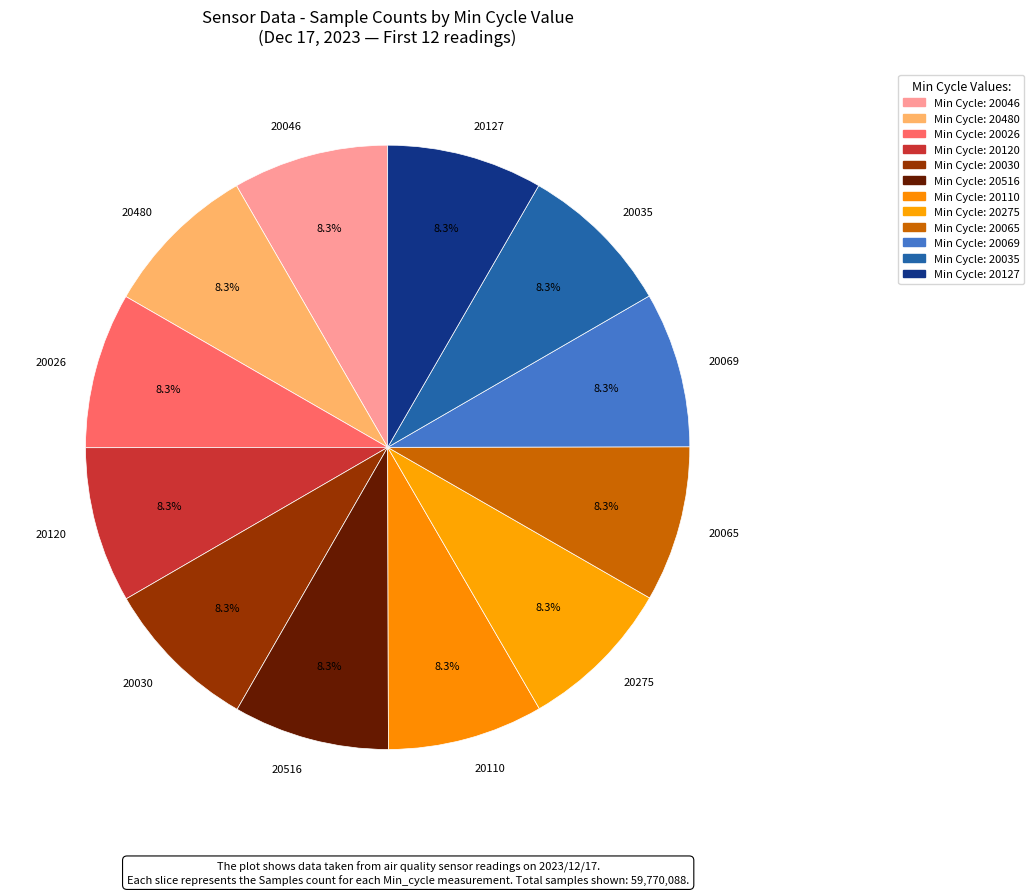

What is the ratio of the value at 20069 to the value at 20480?

1.0